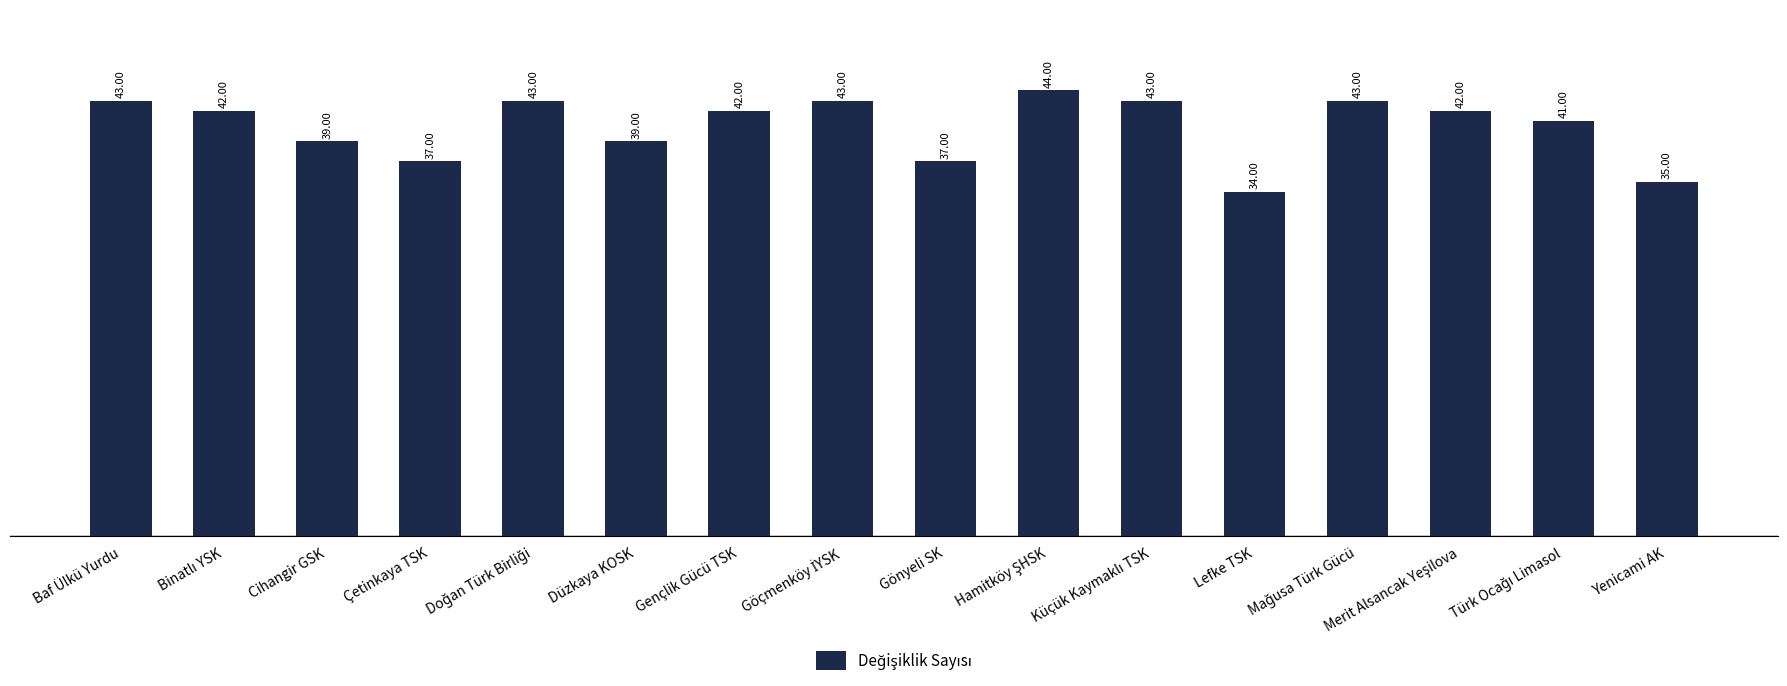

Between Gönyeli SK and Lefke TSK, which is larger?

Gönyeli SK